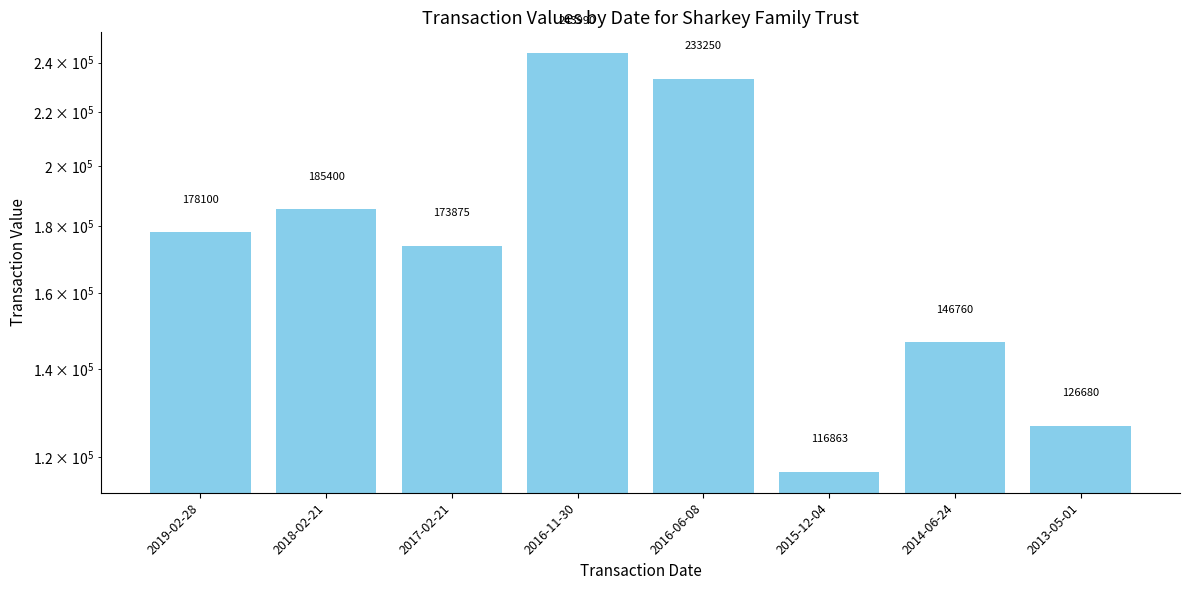

What is the greatest value displayed?

243990